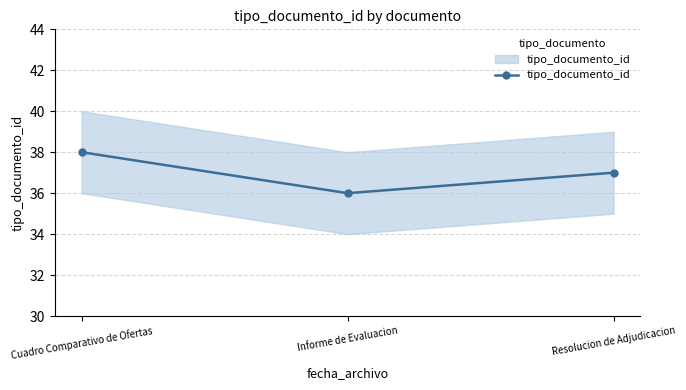

Reading right to left, extract all data points from this chart.

Resolucion de Adjudicacion=37	Informe de Evaluacion=36	Cuadro Comparativo de Ofertas=38